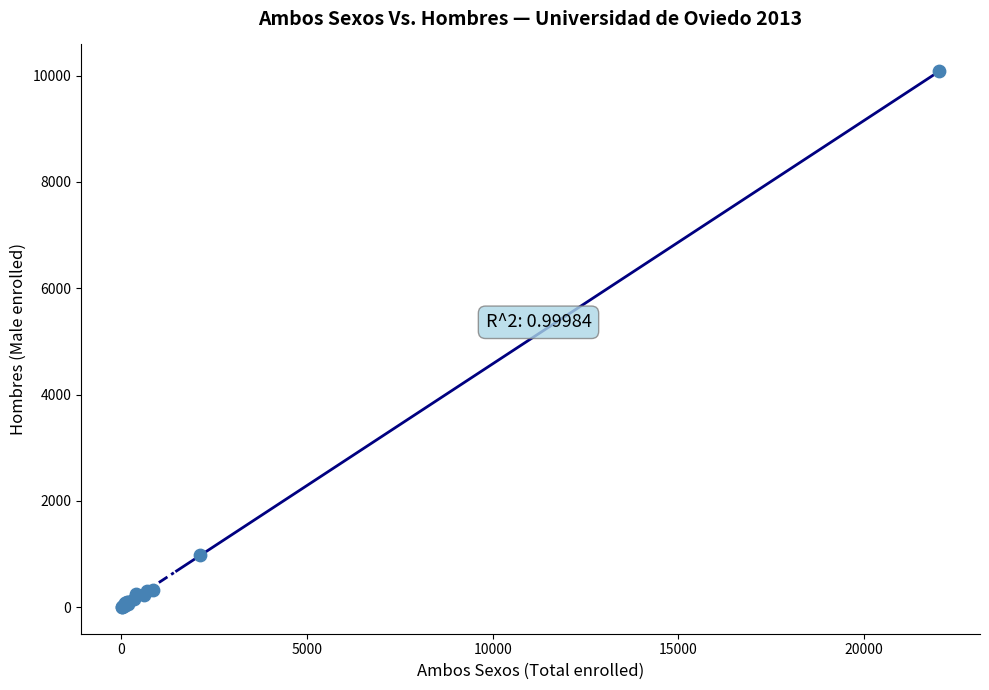

What Y value in the scatter plot is closest to 5043?

979